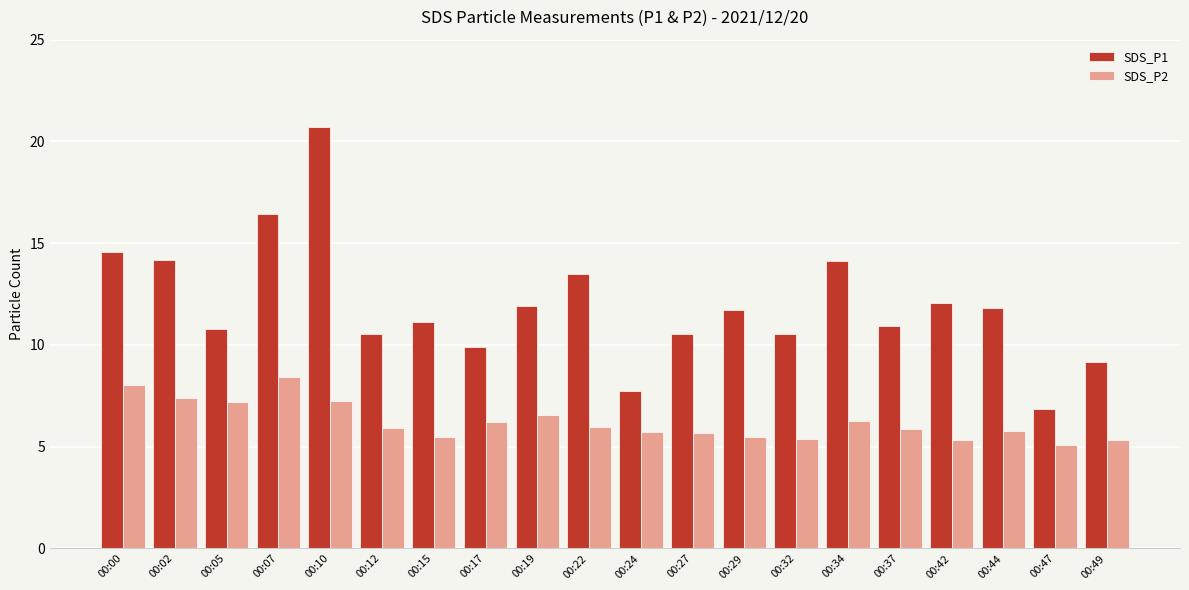

Rank the series at 00:44 from lowest to highest value.

SDS_P2, SDS_P1